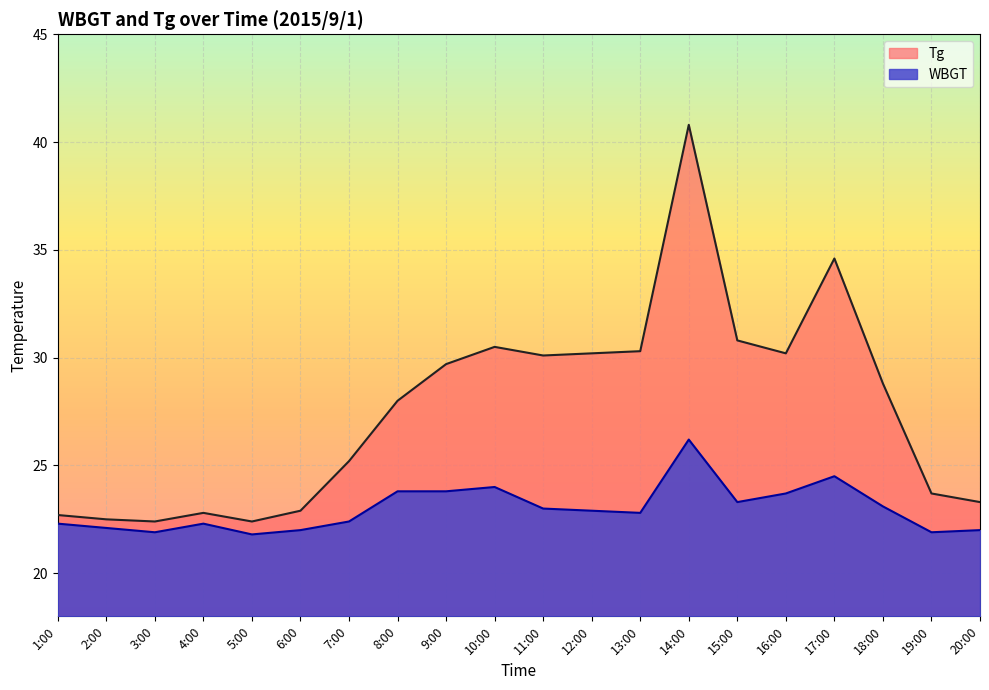

What is the difference between the maximum and minimum values in the WBGT series?

4.4